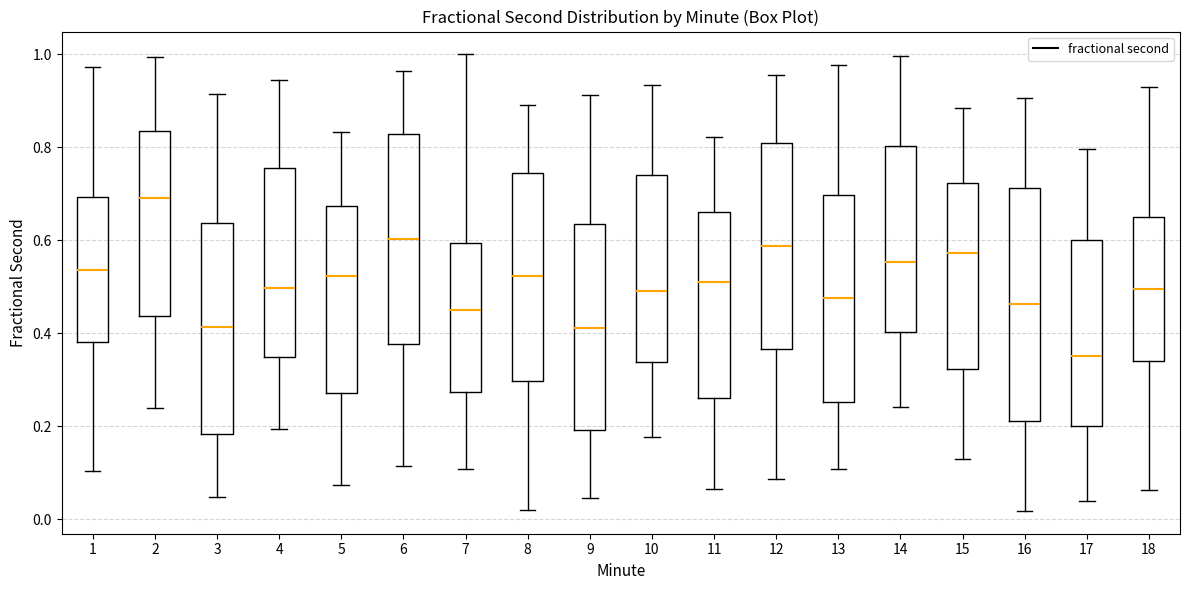

Which box is the tallest, from its lower edge to its upper edge?

16